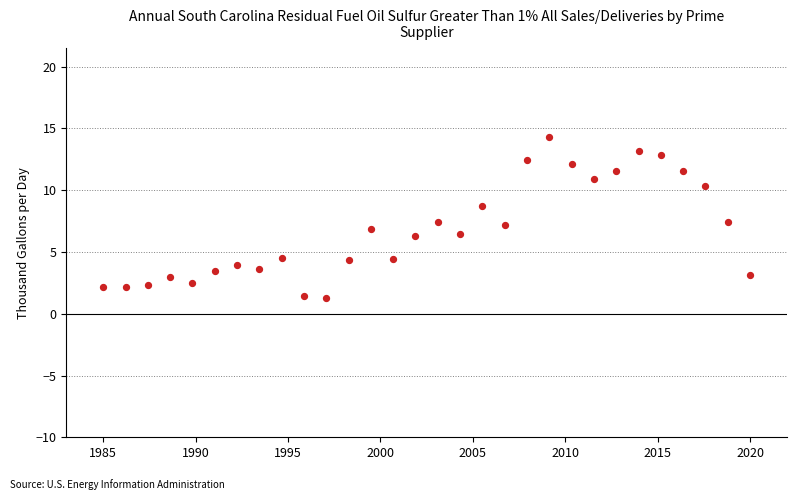

What is the range of Y values (max minus min)?

13.1